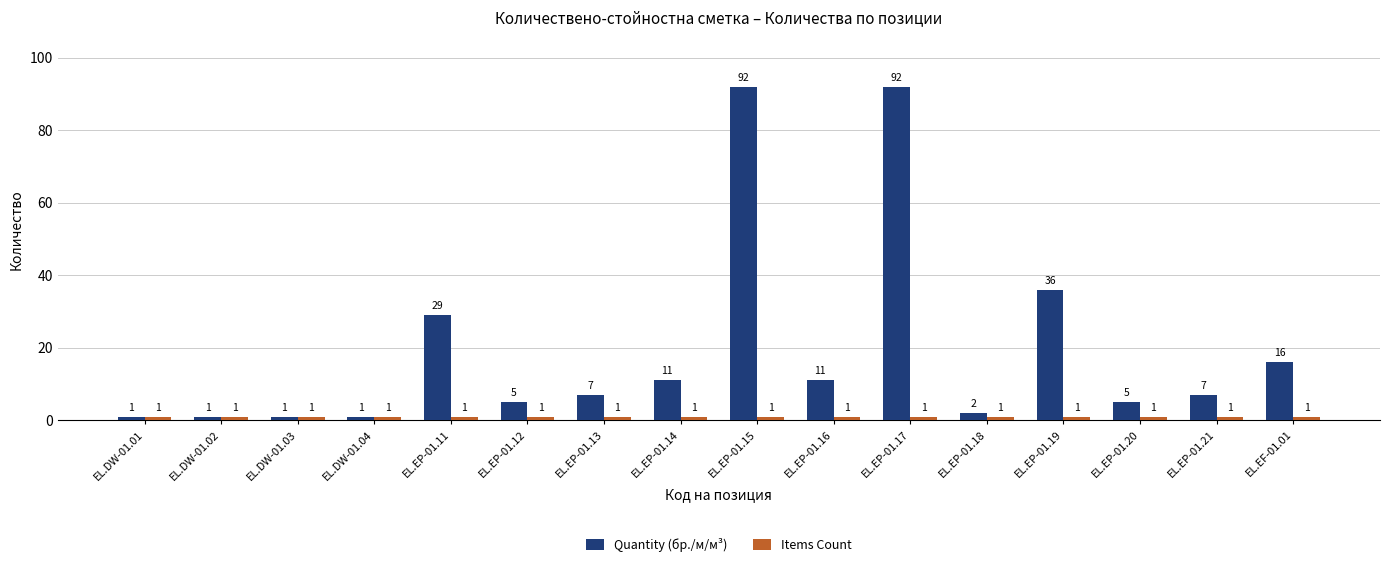

Read the Quantity (бр./м/м³) value at EL.EP-01.11.

29